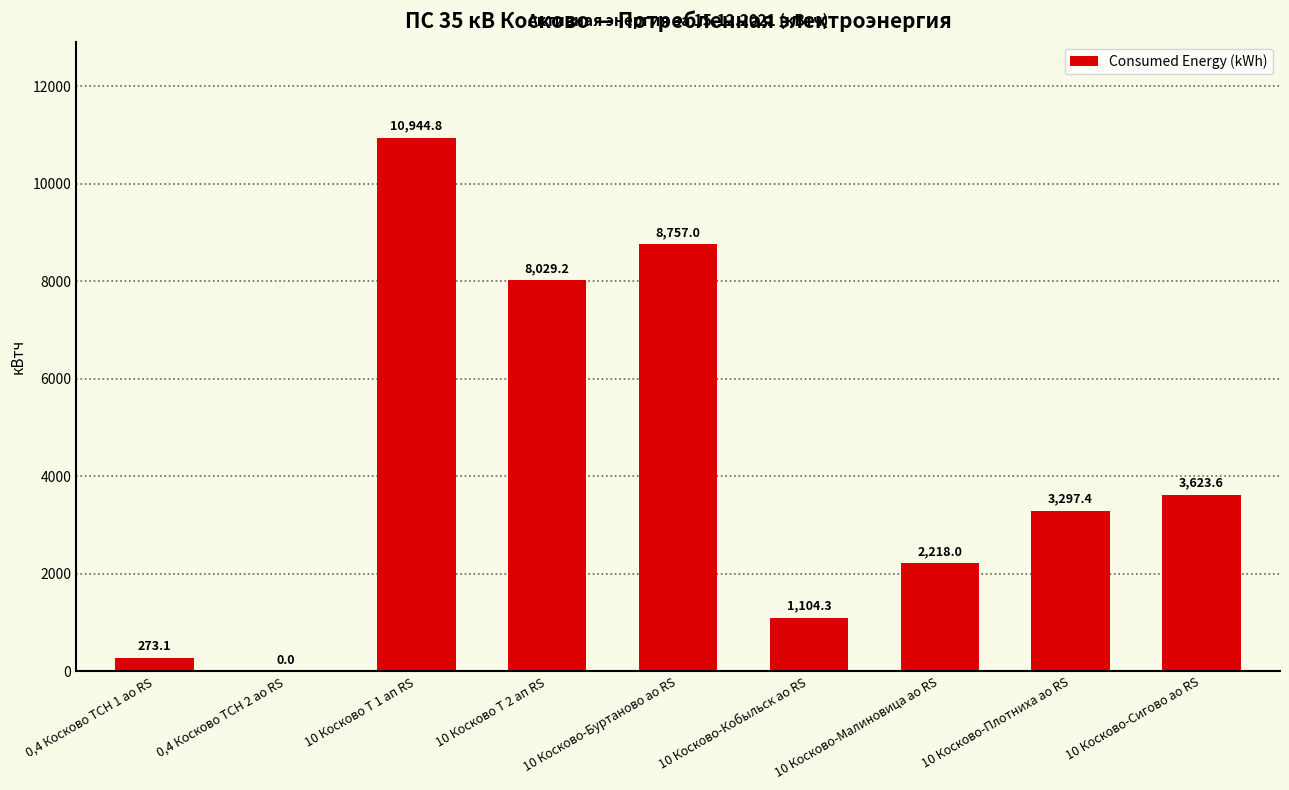

What is the approximate value at 10 Косково Т 2 ап RS?

8029.2